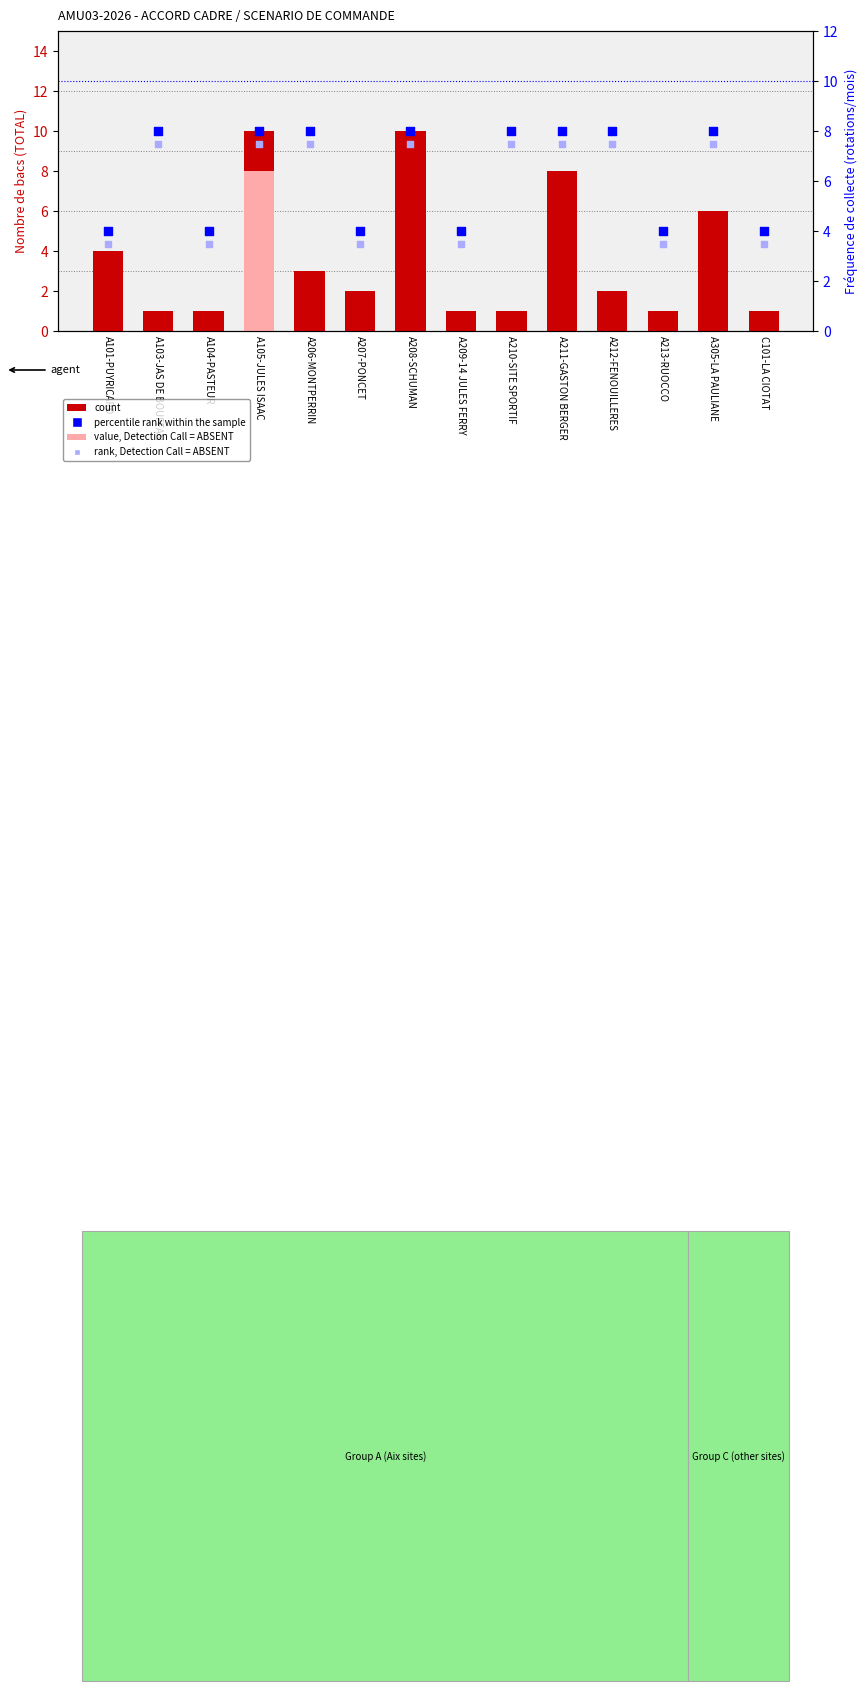

Which series contains the highest Y value?

count